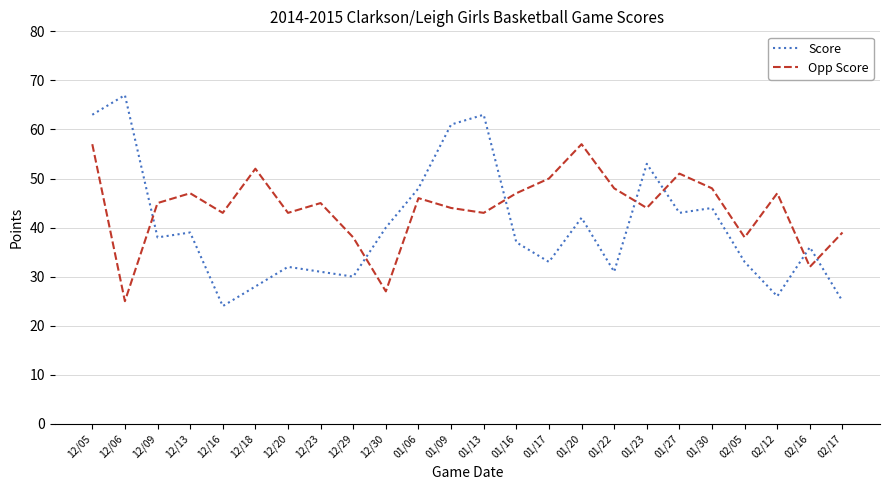

What position from the left is 12/13?

4